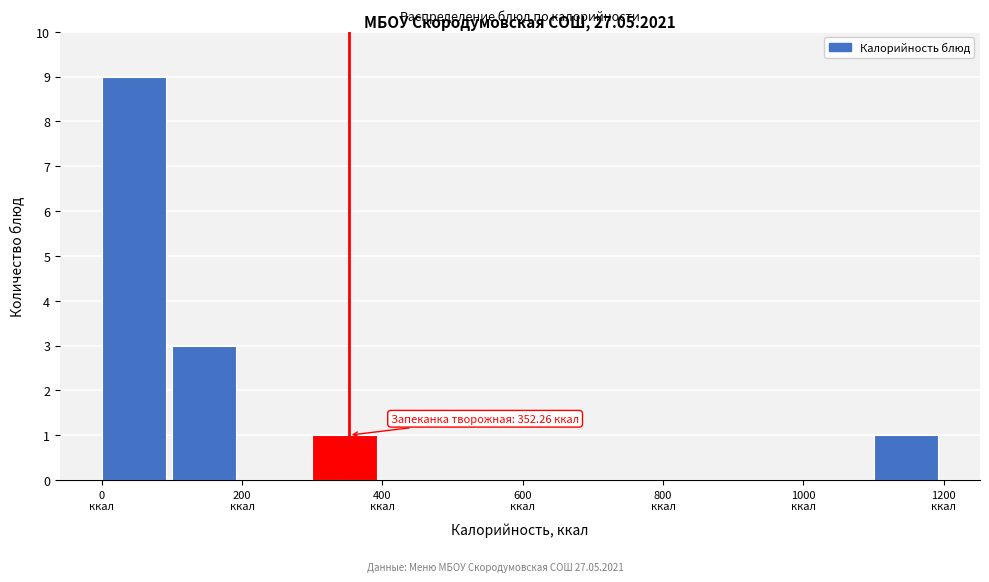

Which range on the x-axis has the tallest bar?

0 to 100